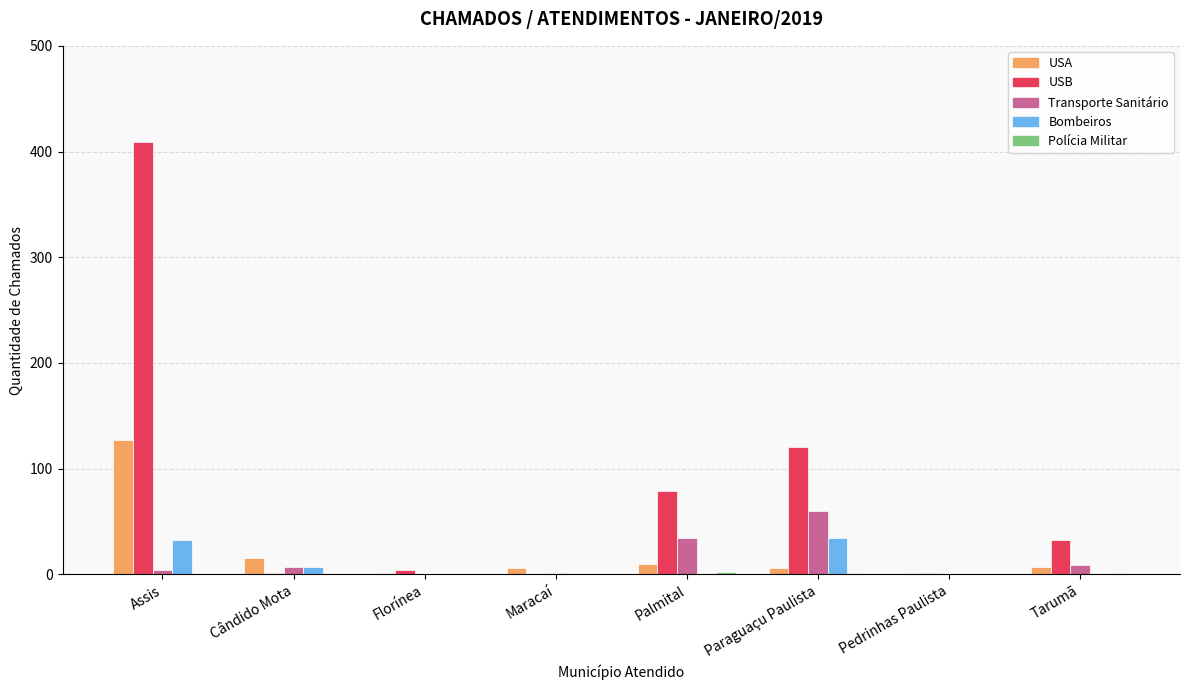

Between Assis and Maracaí, which series saw the biggest shift?

USB